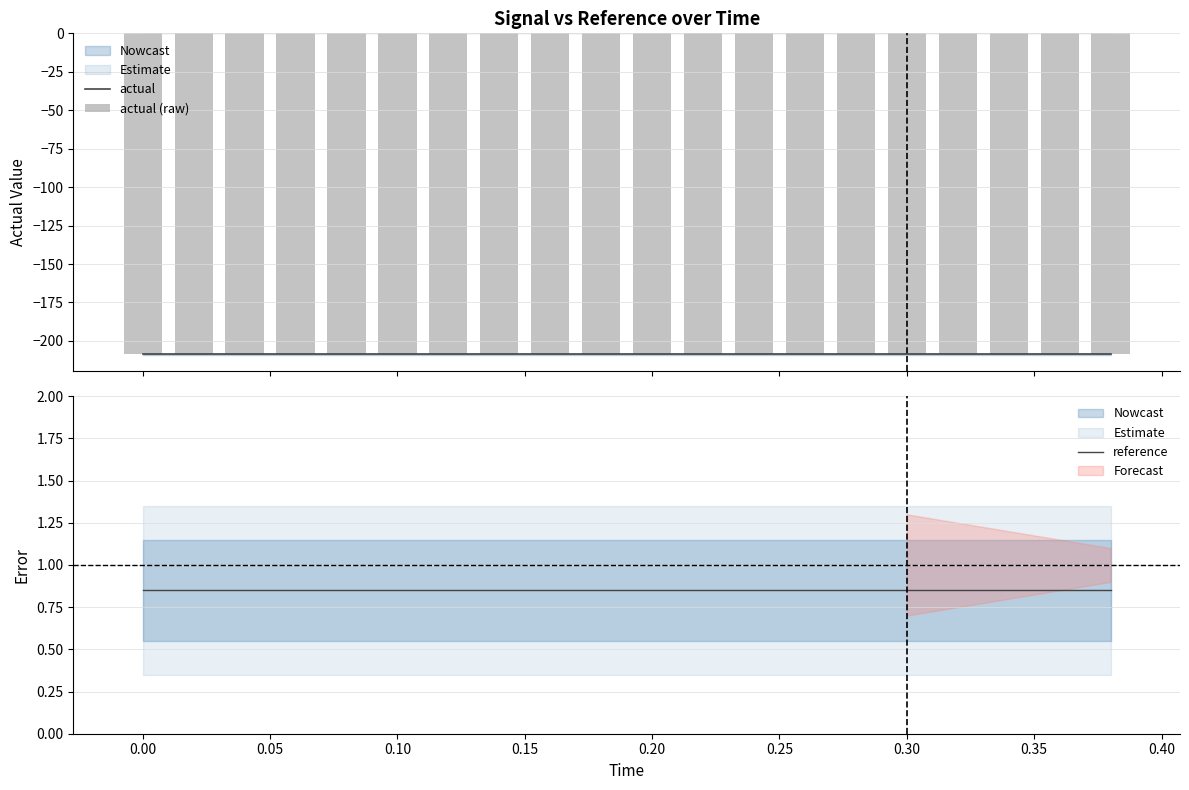

What is the smallest value displayed?

-208.8